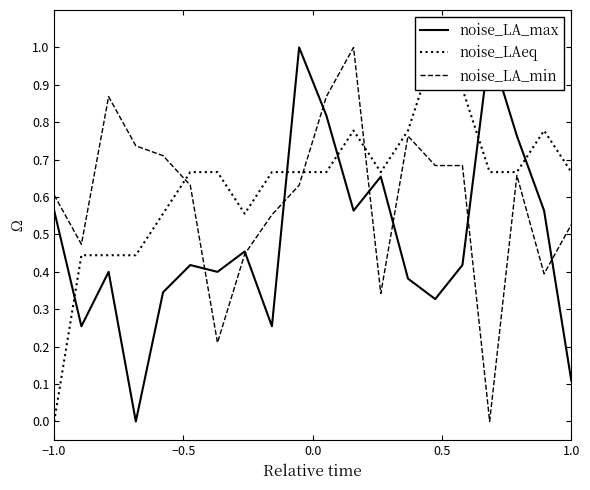

How many series are shown in this chart?

3